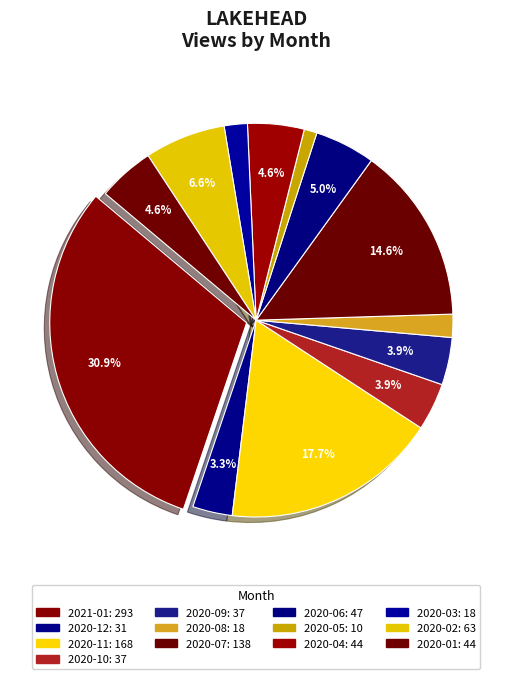

What percentage is the 2020-07 slice, to the nearest percent?

15%